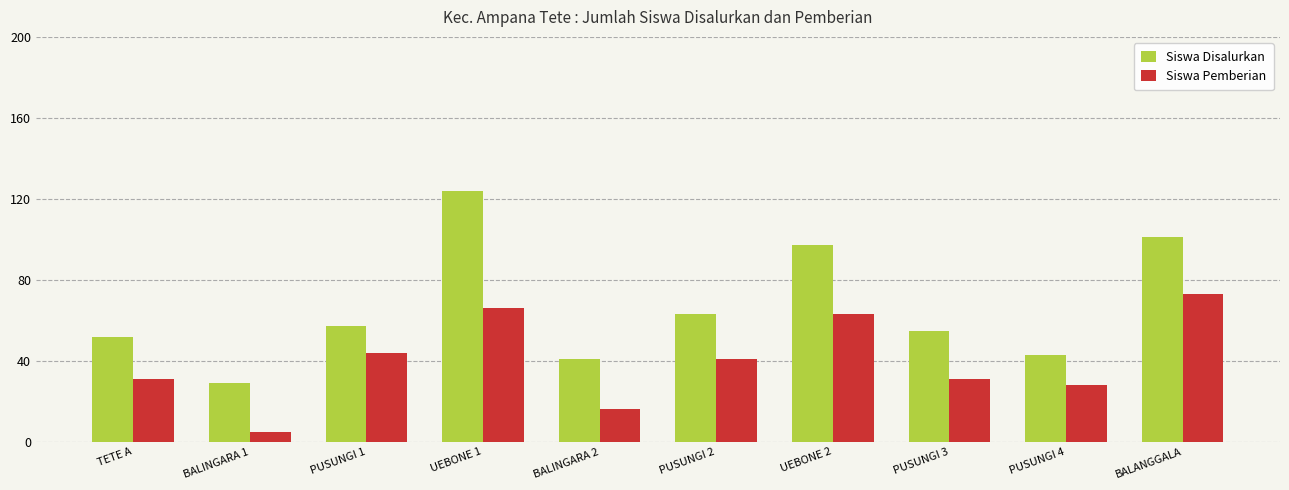

What is the highest value of the Siswa Disalurkan series?

124